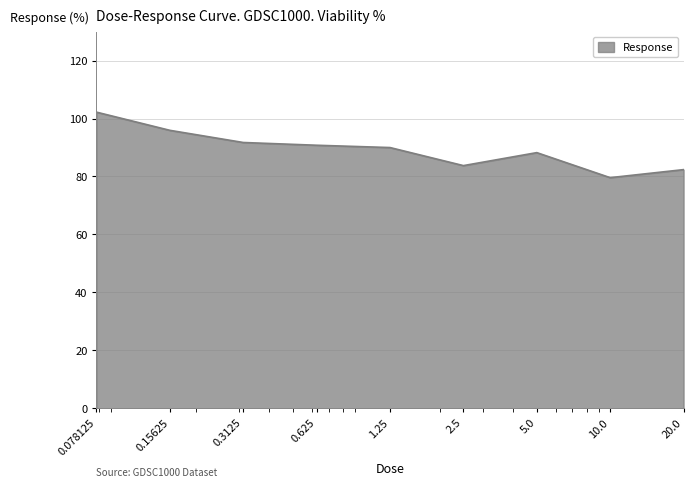

What is the smallest value displayed?

79.6